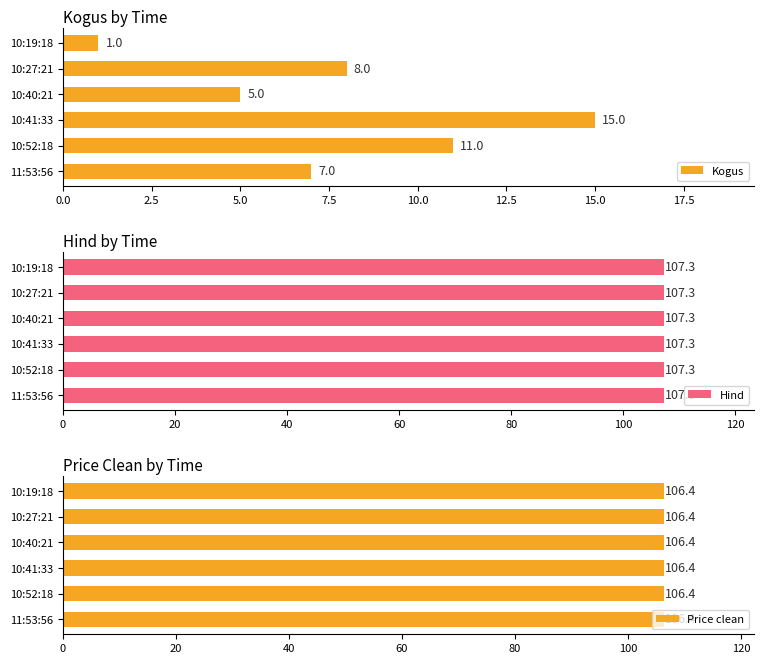

Is it true that Kogus equals 10 at 11:53:56?

False